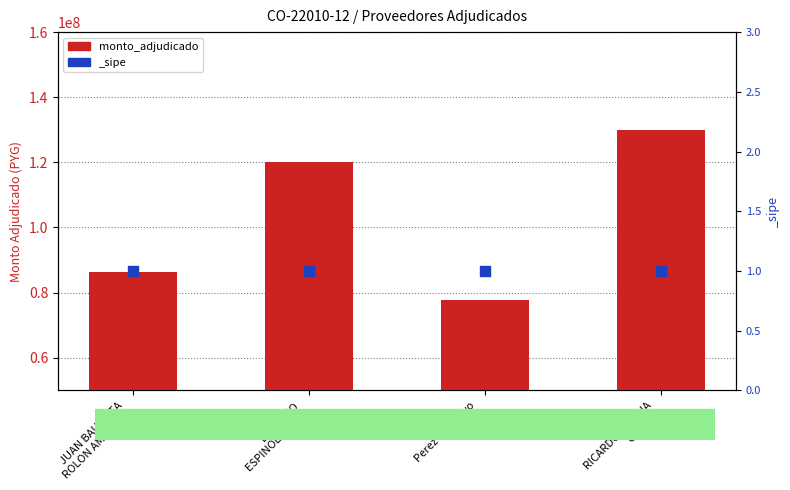

Between JUAN BAUTISTA
ROLON AMARILLA and Perez & Aguayo
S.R.L., which is larger?

JUAN BAUTISTA
ROLON AMARILLA